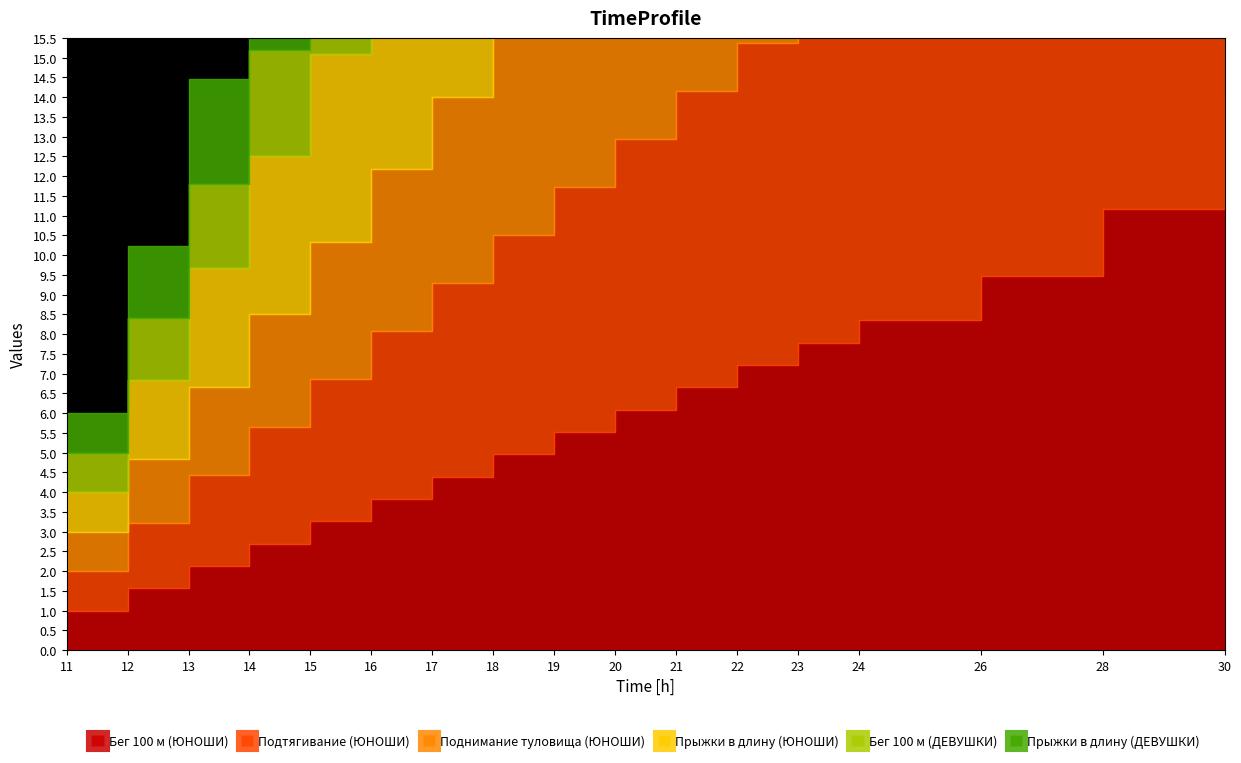

What is the greatest value displayed?

84.0